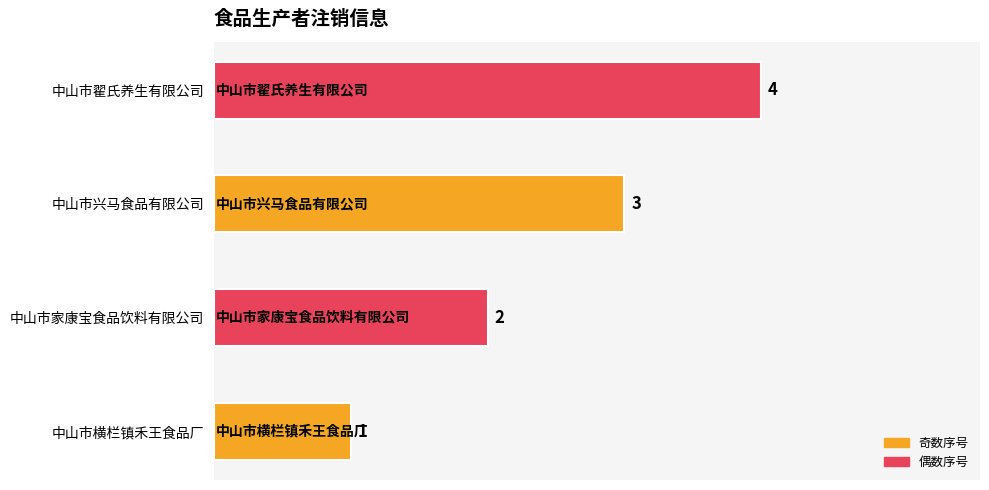

The value at 中山市翟氏养生有限公司 is 4. True or false?

True